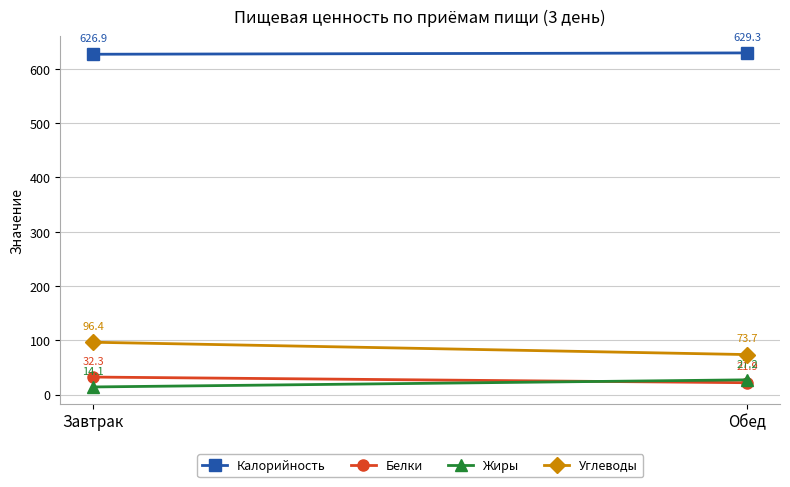

The value of Жиры at Обед is 39.6. True or false?

False